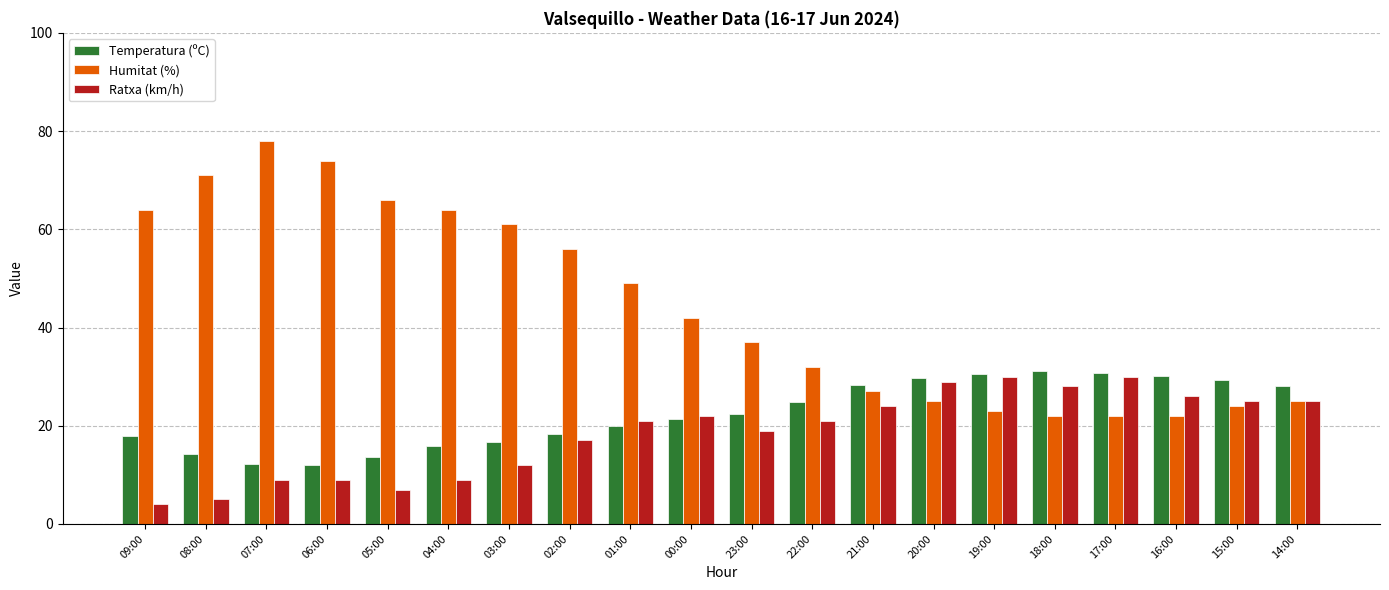

Which series has the largest range (max minus min)?

Humitat (%)